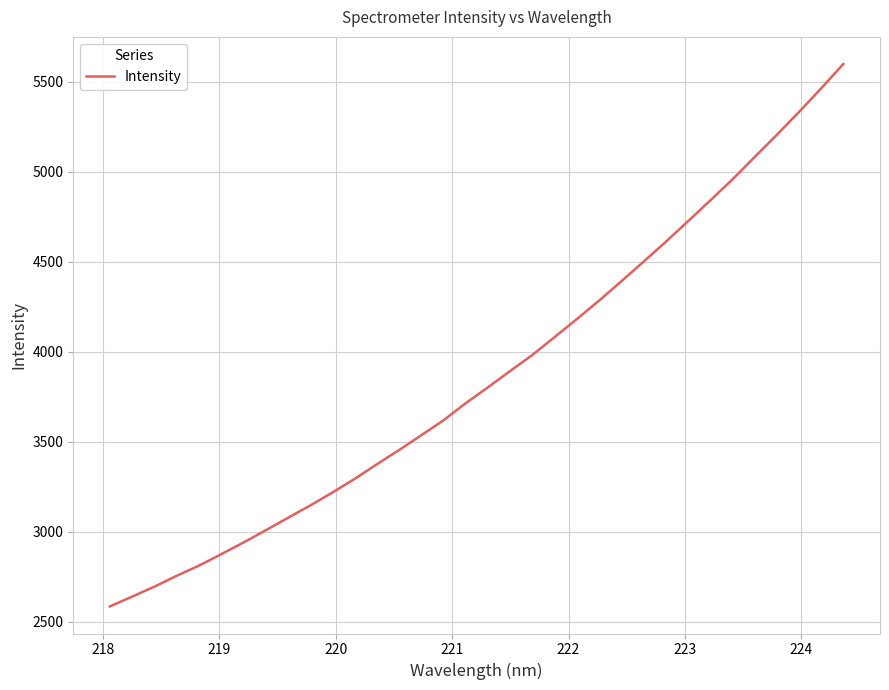

What is the minimum value shown in the chart?

2586.1